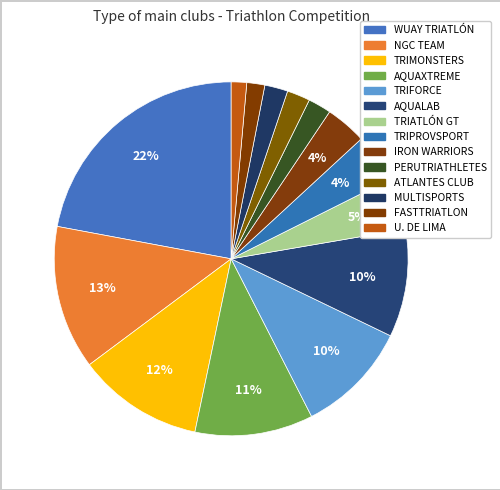

How many slices are in this pie chart?

14